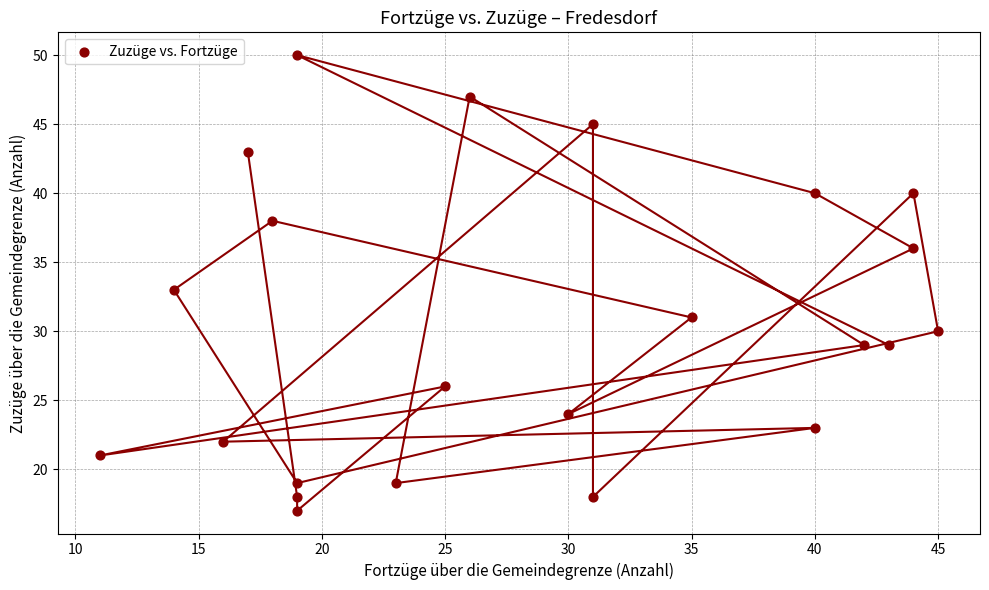

What is the range of Y values (max minus min)?

33